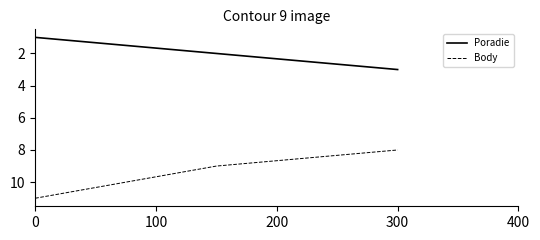

Which series has the largest total across all categories?

Body